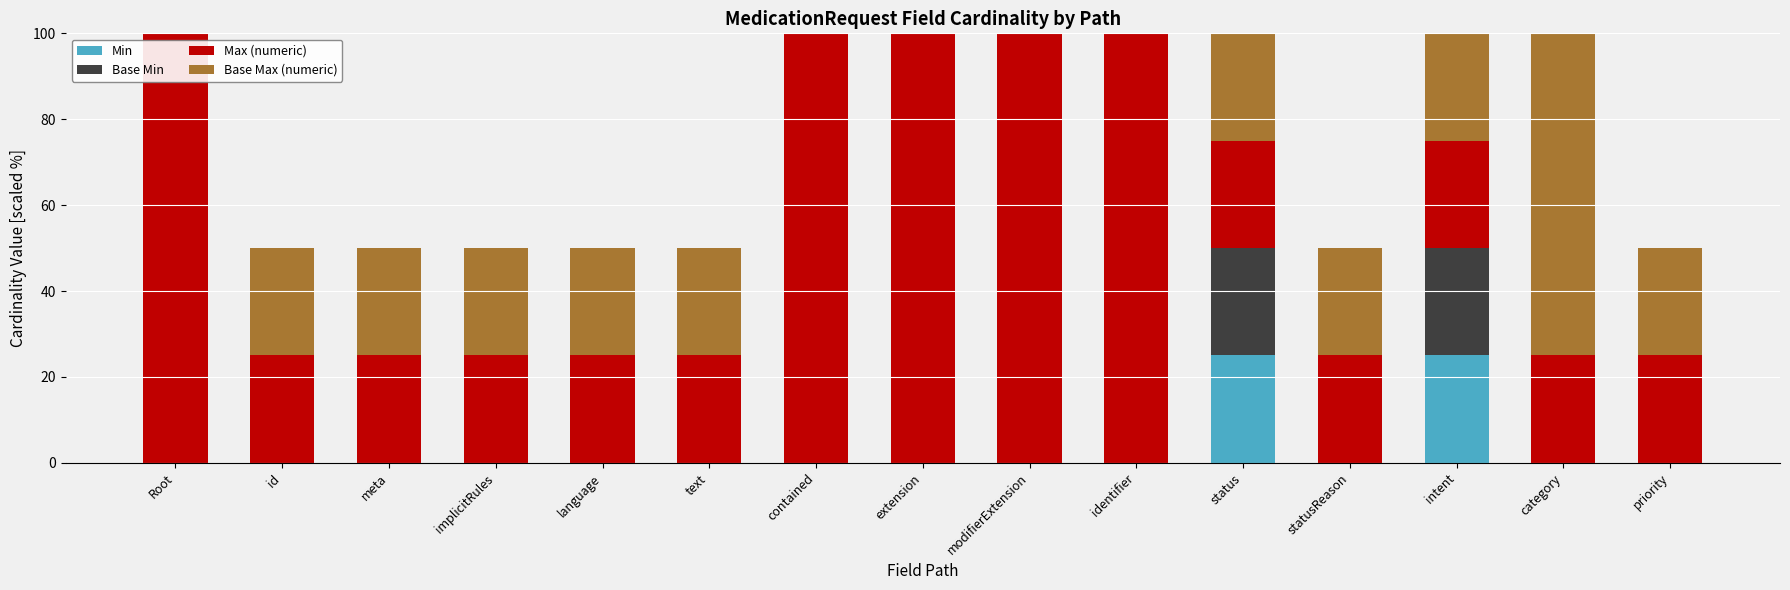

The value of Min at language is 8. True or false?

False